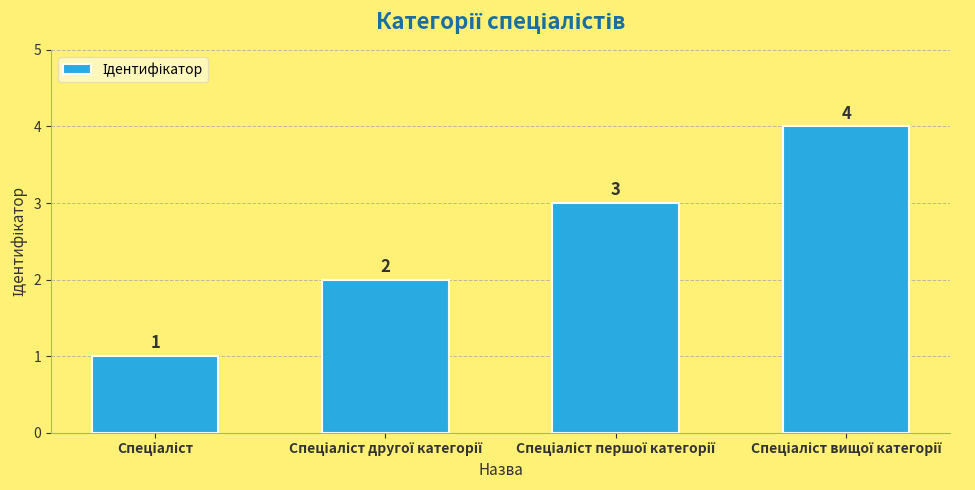

What is the smallest value displayed?

1